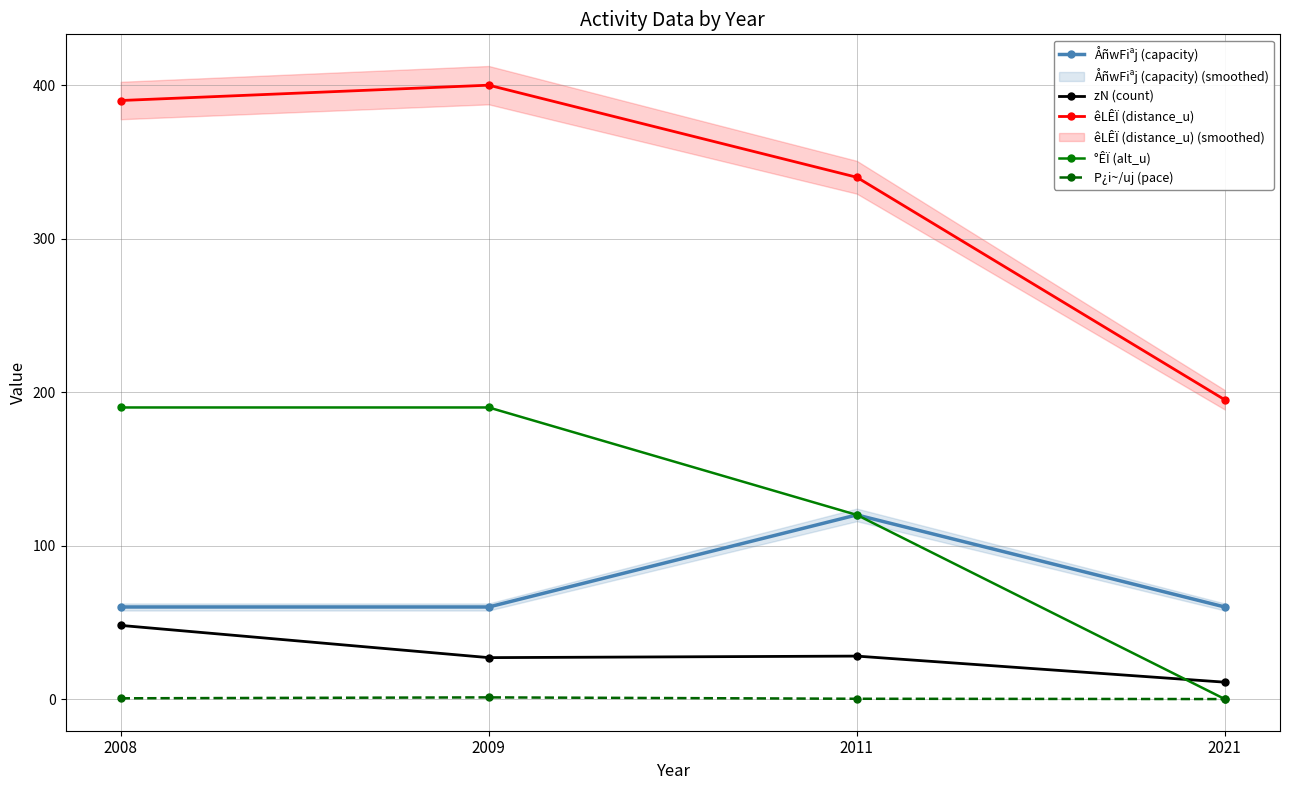

What is the total value across all series at 2009?

678.1